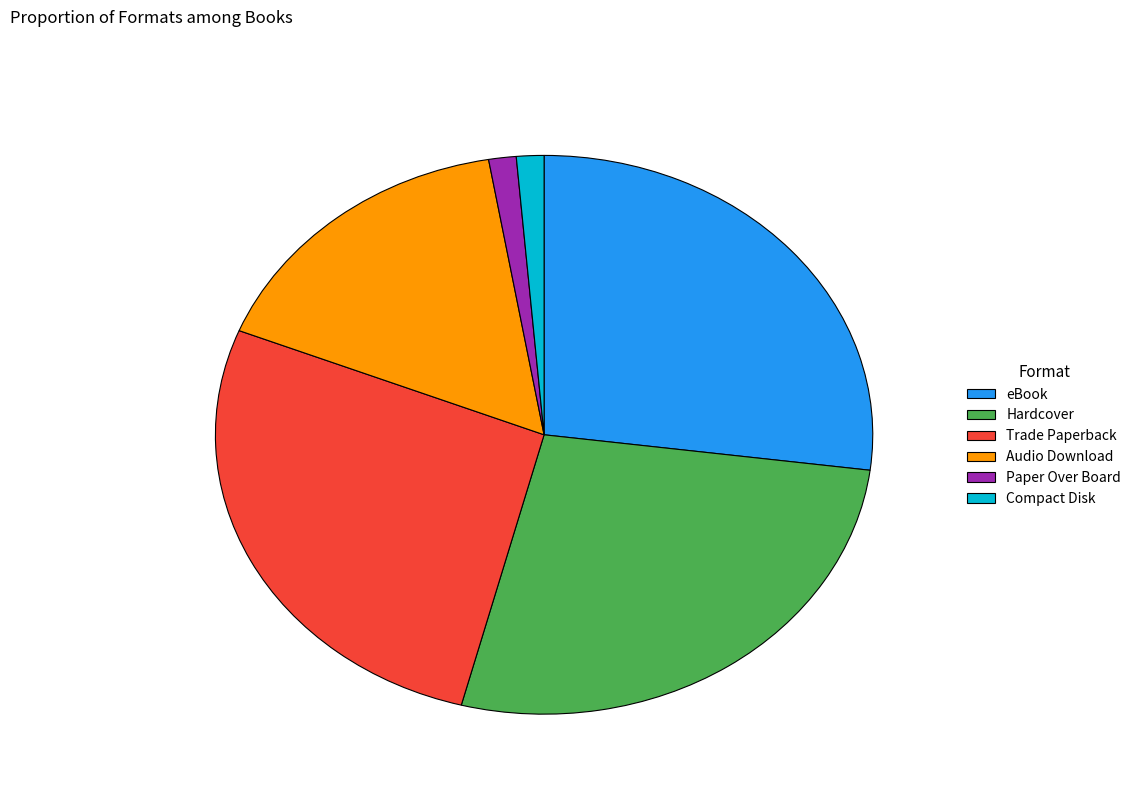

True or false: Paper Over Board accounts for 11% of the total.

False